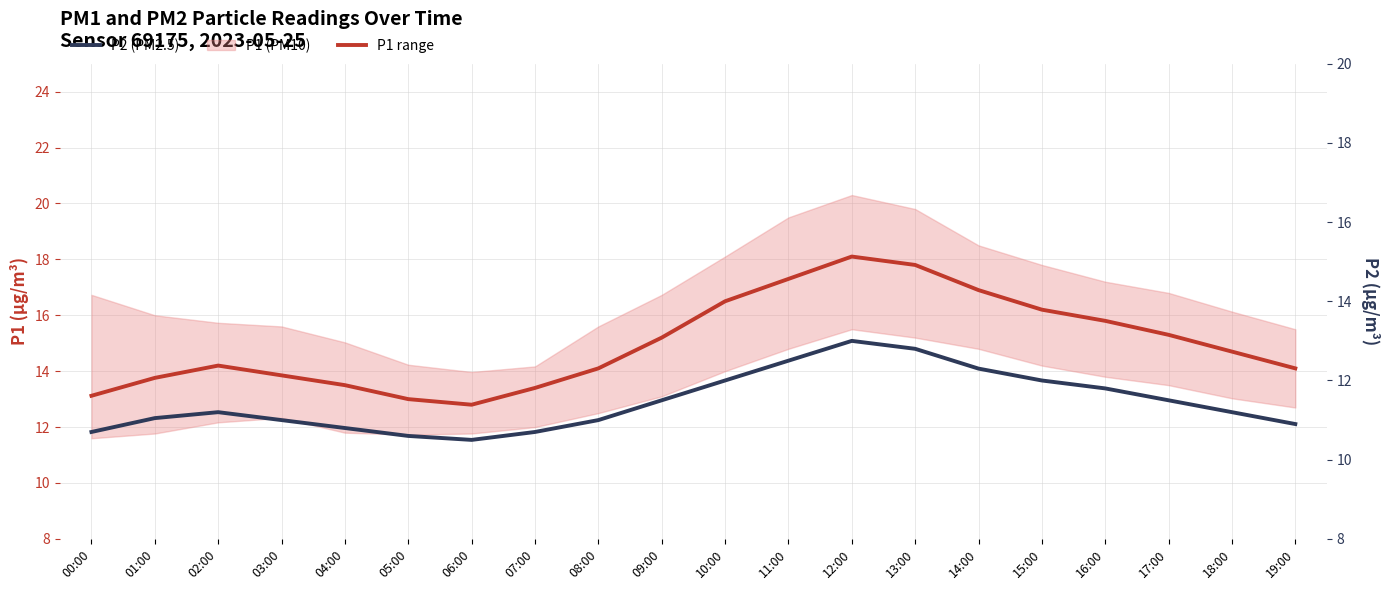

True or false: P2 has a value of 18.4 at 18:00.

False